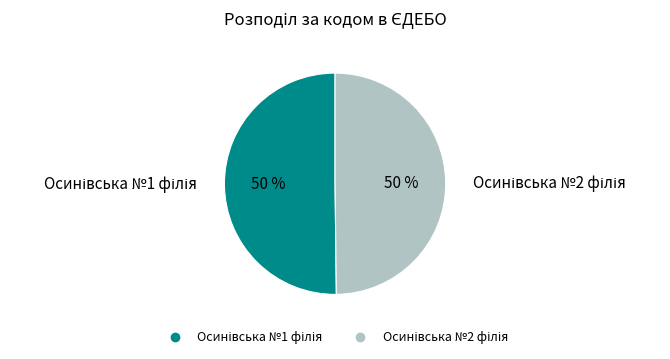

To the nearest percent, what is the average slice percentage?

50%